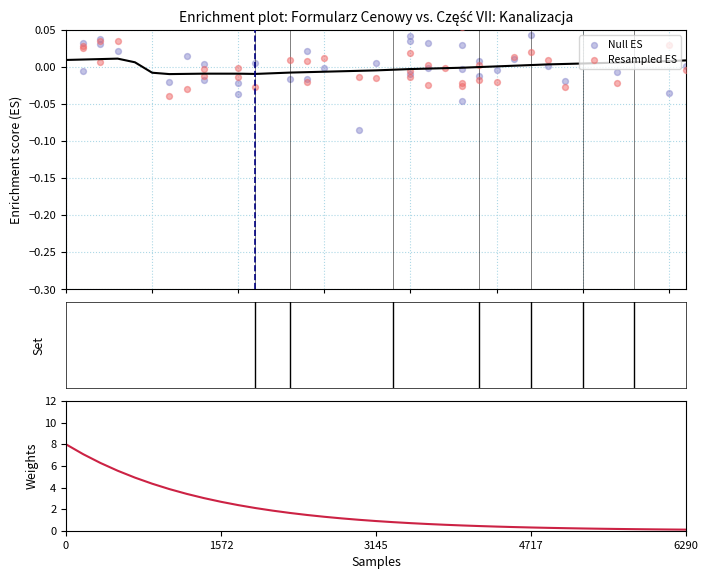

Which series reaches the minimum Y coordinate?

Null ES